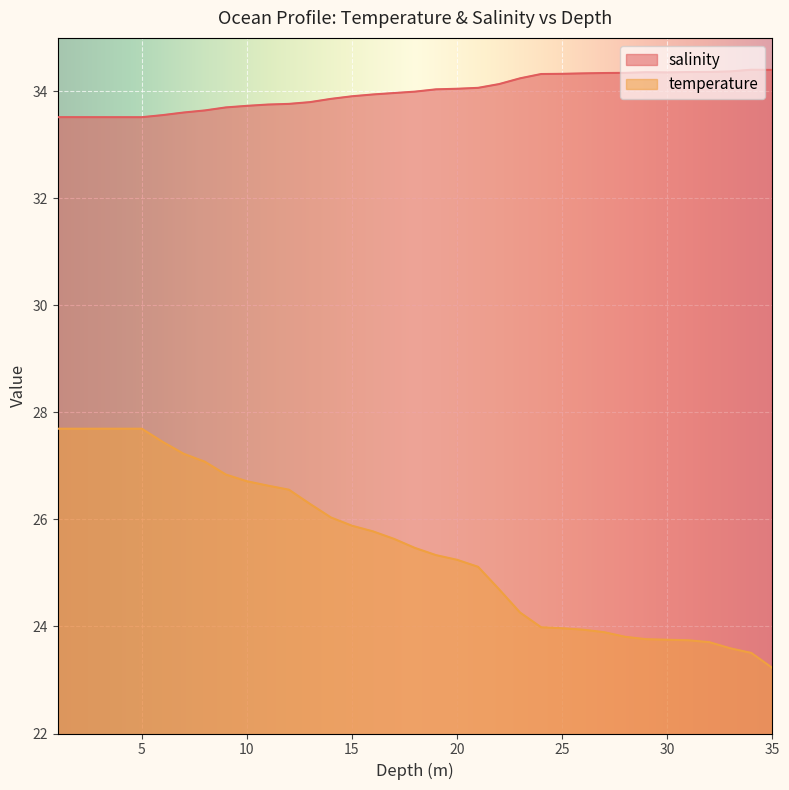

Which series has the largest total across all categories?

salinity